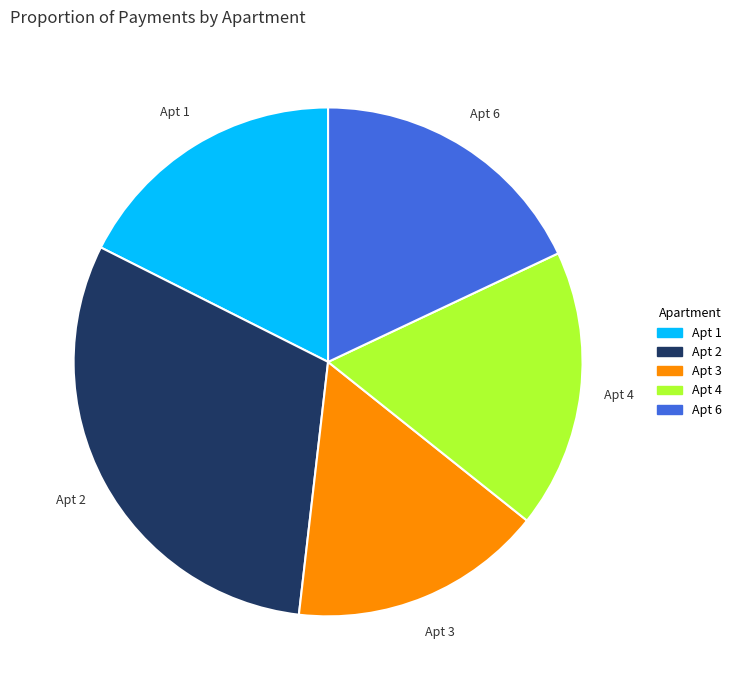

Does any single category account for the majority?

No